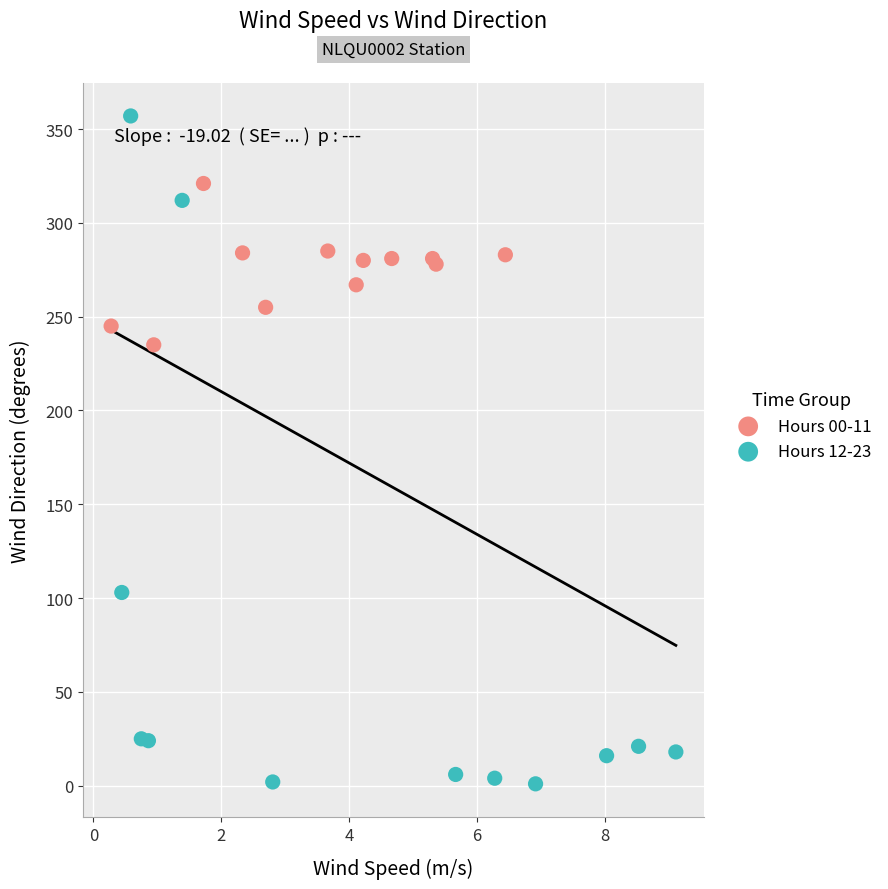

What are all the series names shown in the legend?

Hours 00-11, Hours 12-23